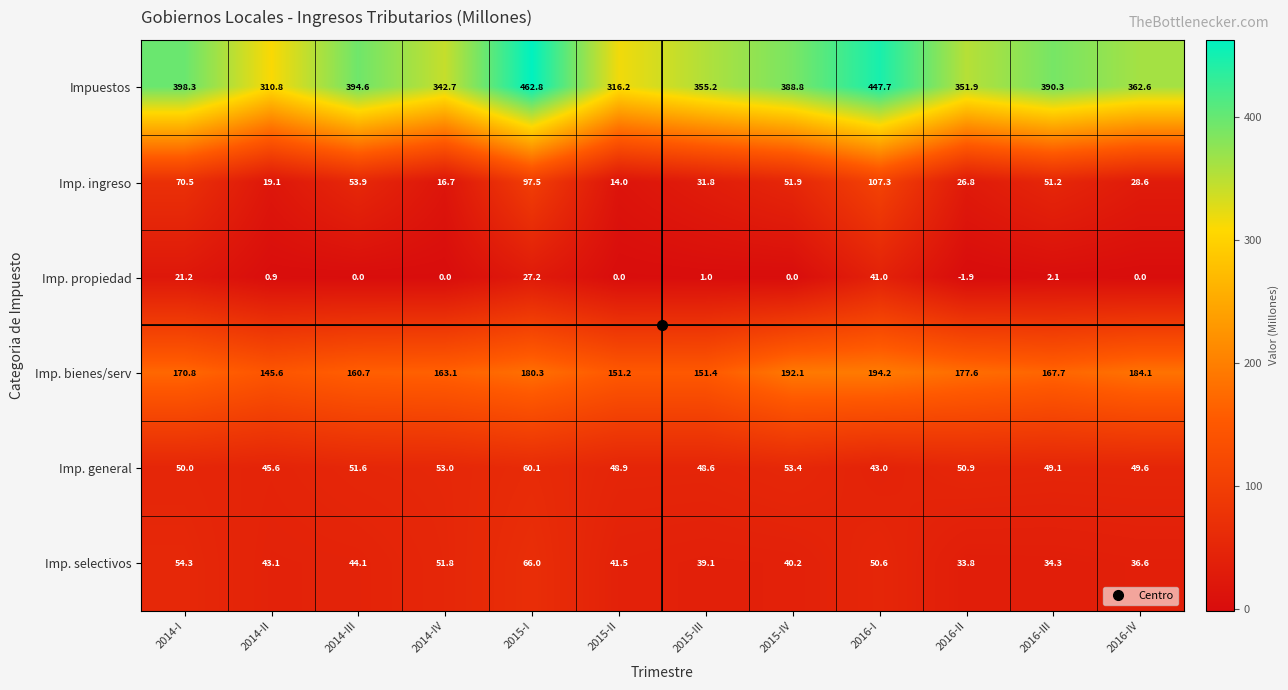

List the series in order of their peak value, lowest first.

Imp. propiedad, Imp. general, Imp. selectivos, Imp. ingreso, Imp. bienes/serv, Impuestos